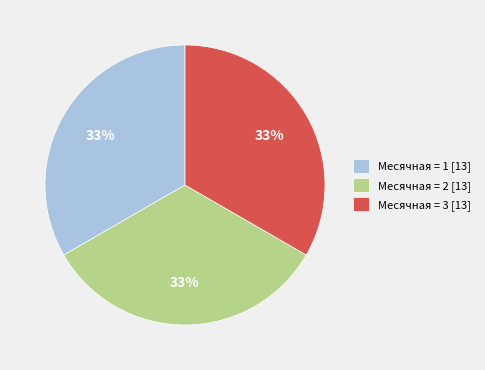

The Месячная = 1 [13] slice represents 47% of the pie. True or false?

False